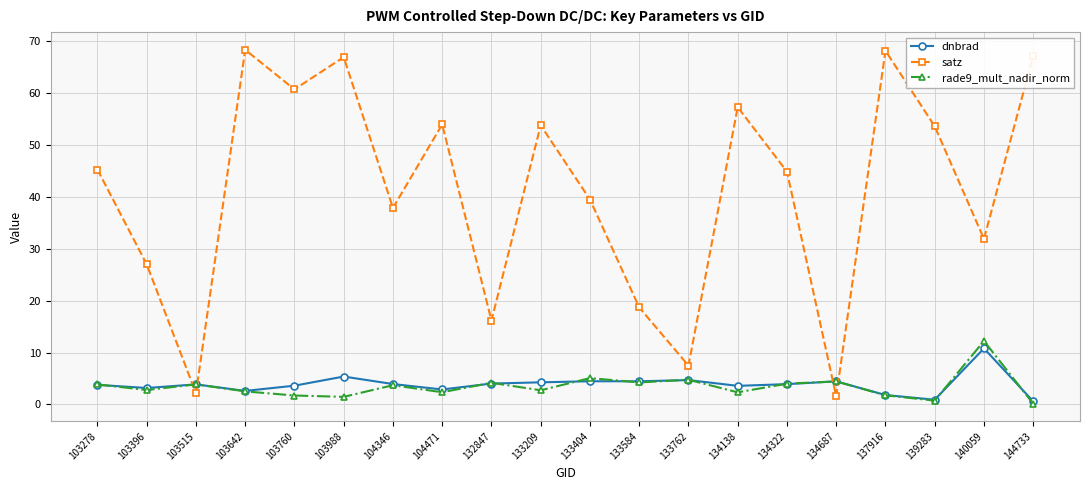

In satz, how many points are lower than both neighbors (excluding endpoints)?

7